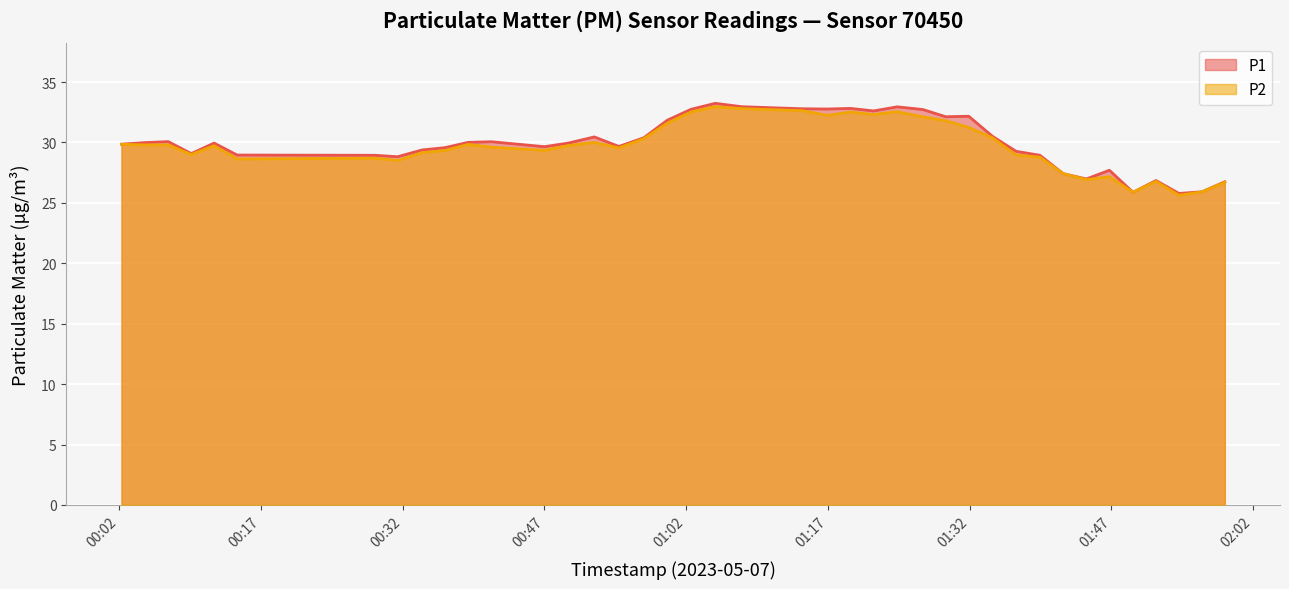

True or false: P1 and P2 intersect in this chart.

False